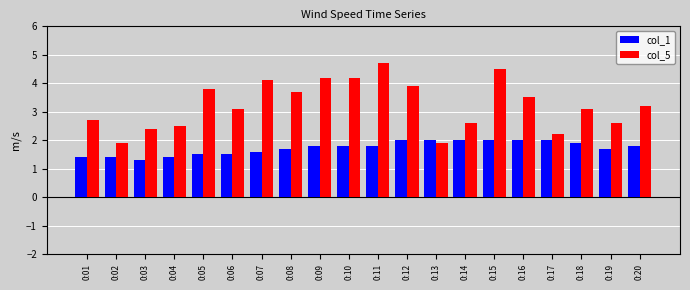

Rank the series by their average value, from lowest to highest.

col_1, col_5